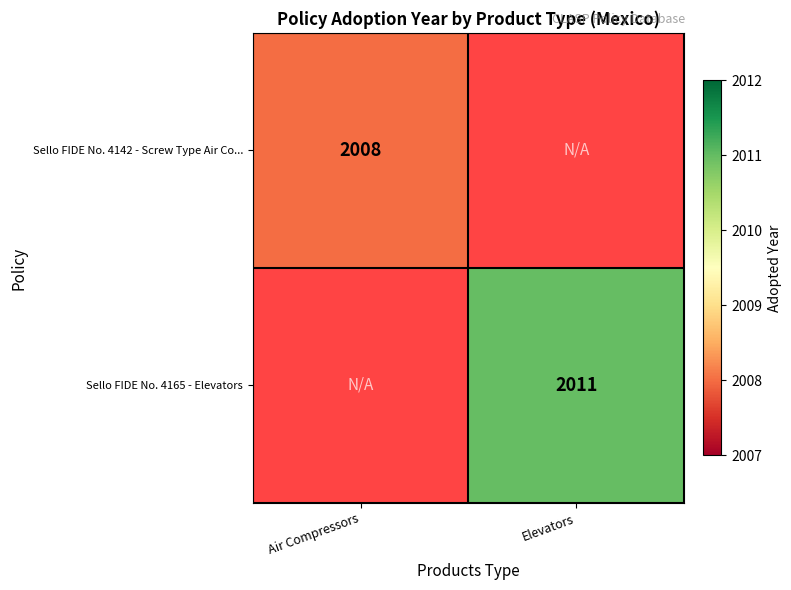

At which category does the chart reach its peak across all series?

Elevators